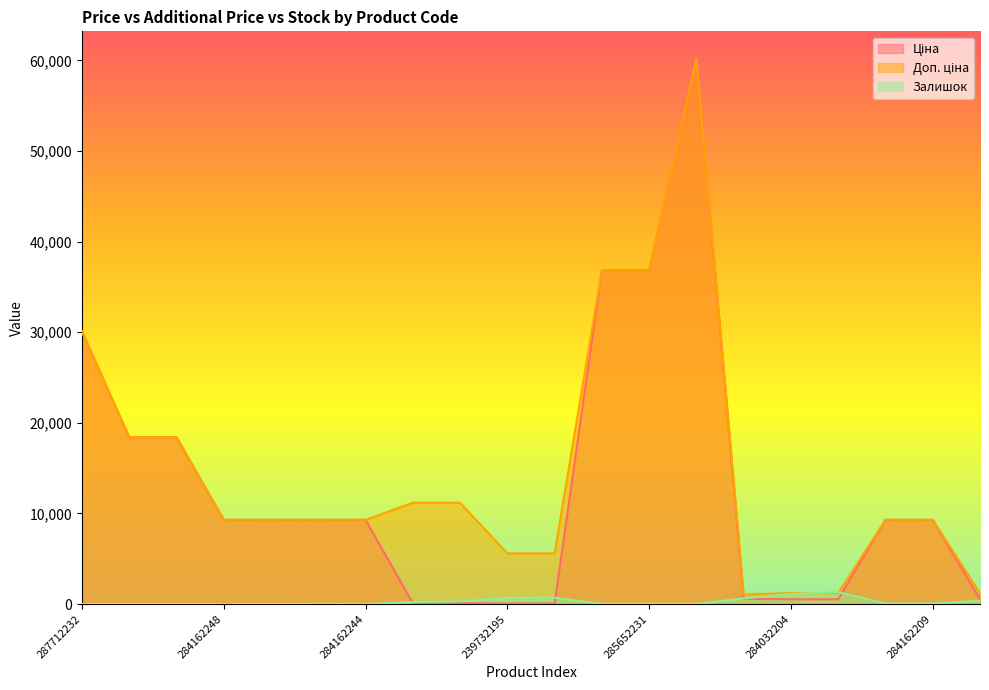

What is the highest value of the Ціна series?

60205.6